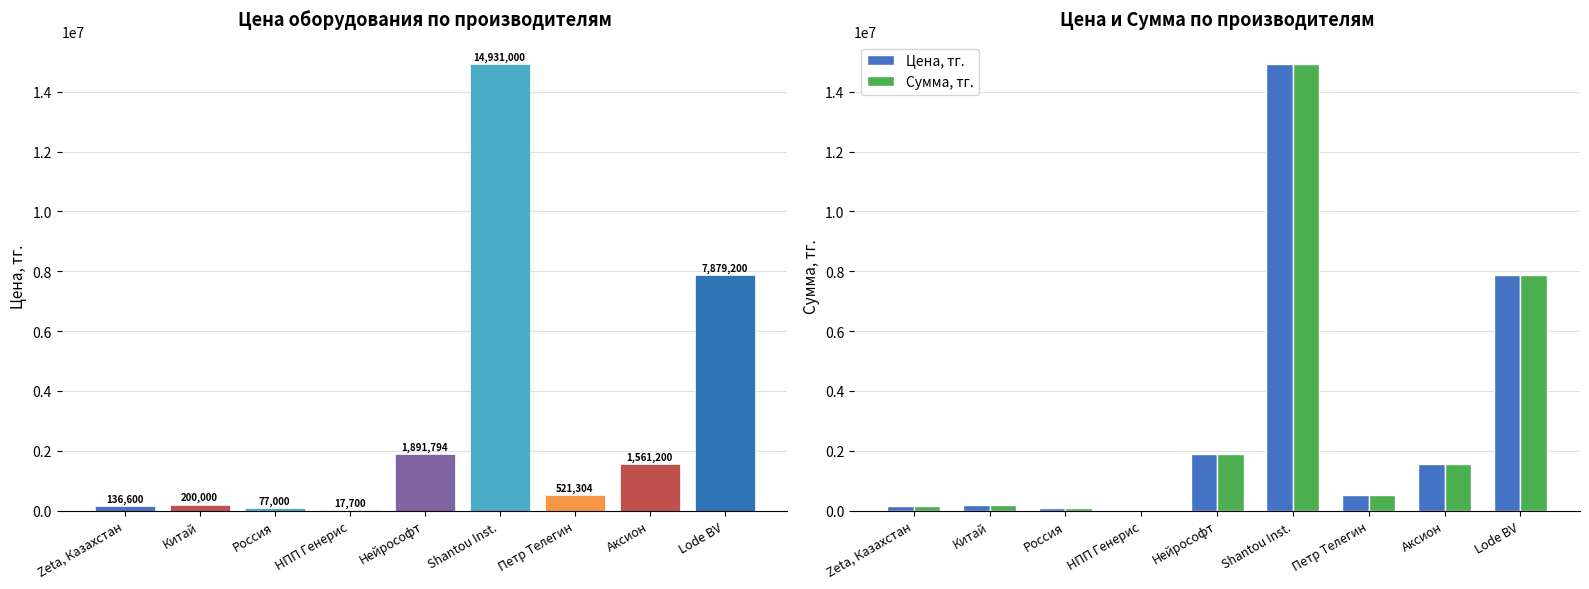

Which series has the widest spread of values?

Цена, тг.